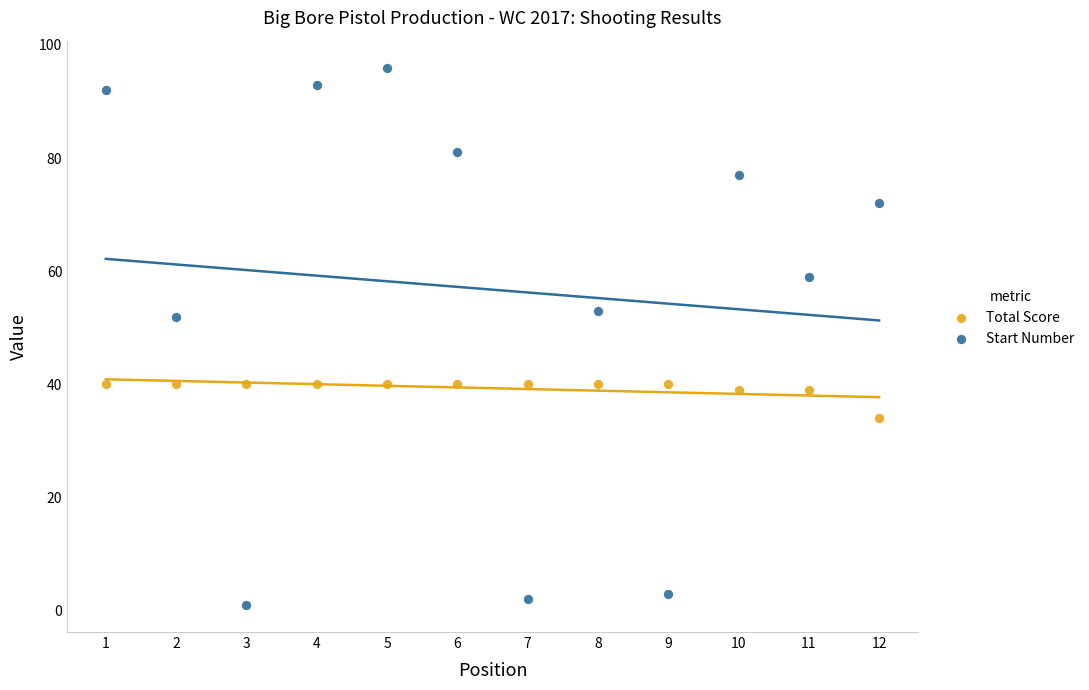

Which series has the largest Y range (max minus min)?

Start Number